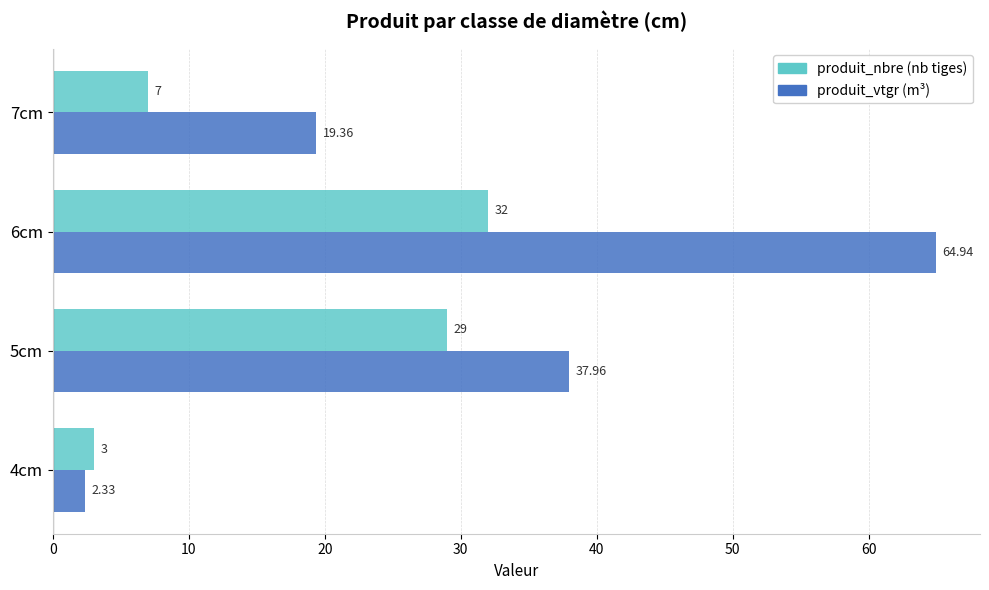

At which category is the sum across all series the highest?

6cm